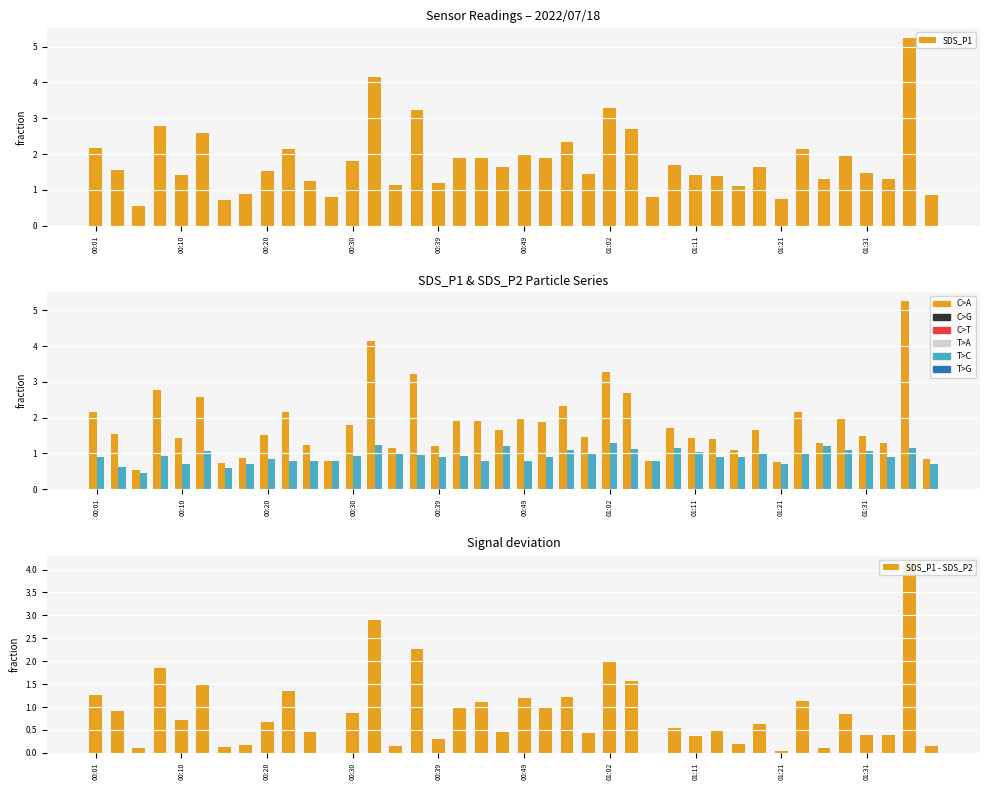

Is it true that SDS_P1 - SDS_P2 equals 1.0 at 00:20?

False